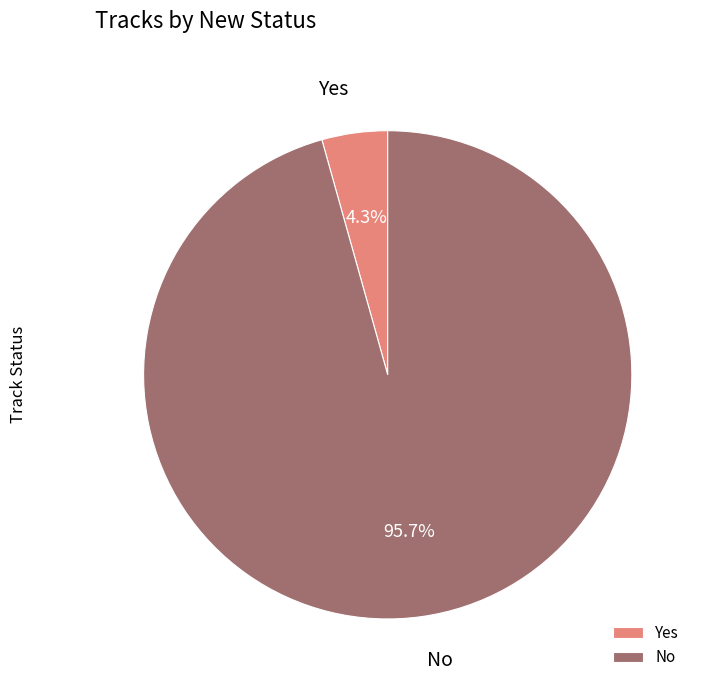

Does Yes account for over 50% of the chart?

No